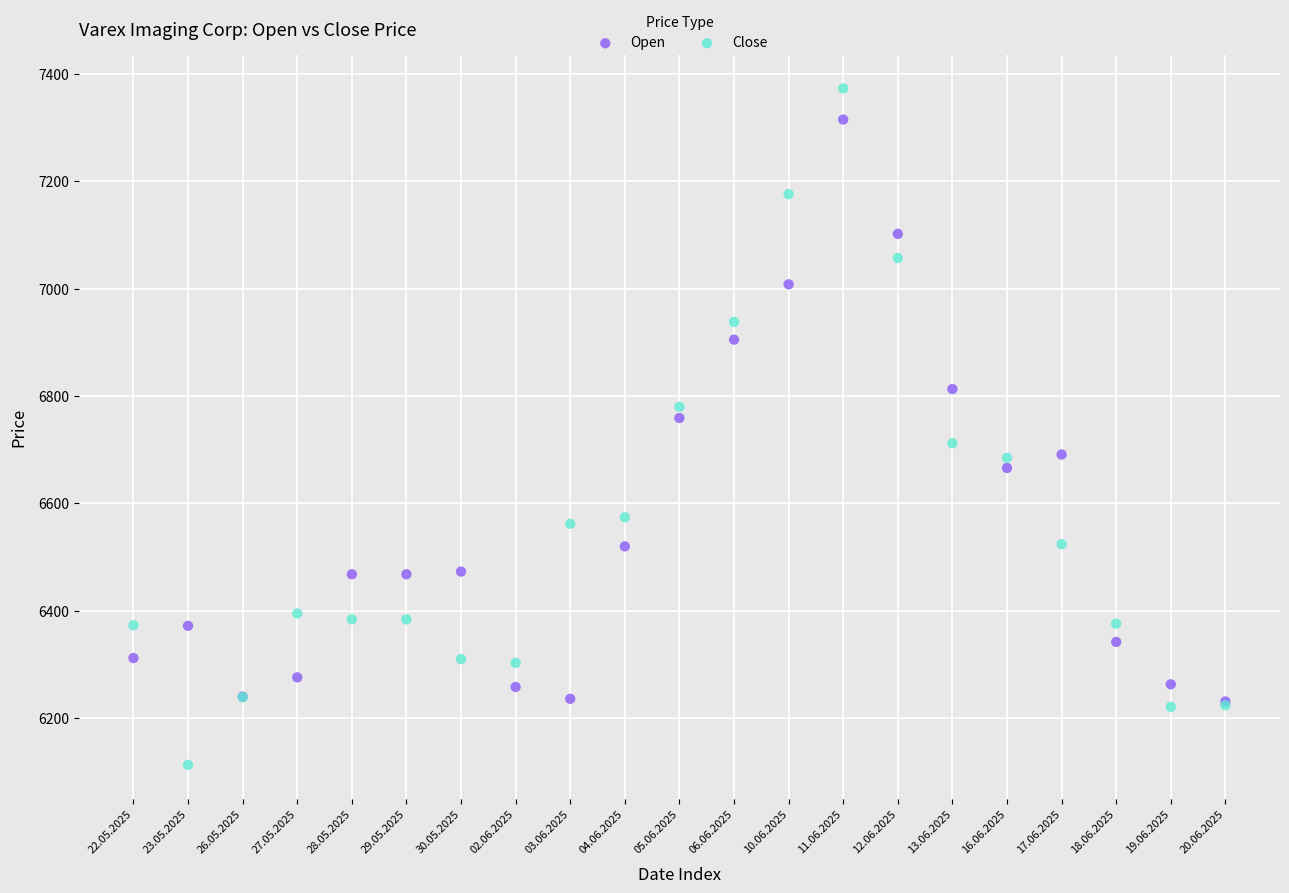

In the Close series, what Y value is closest to 6743?

6712